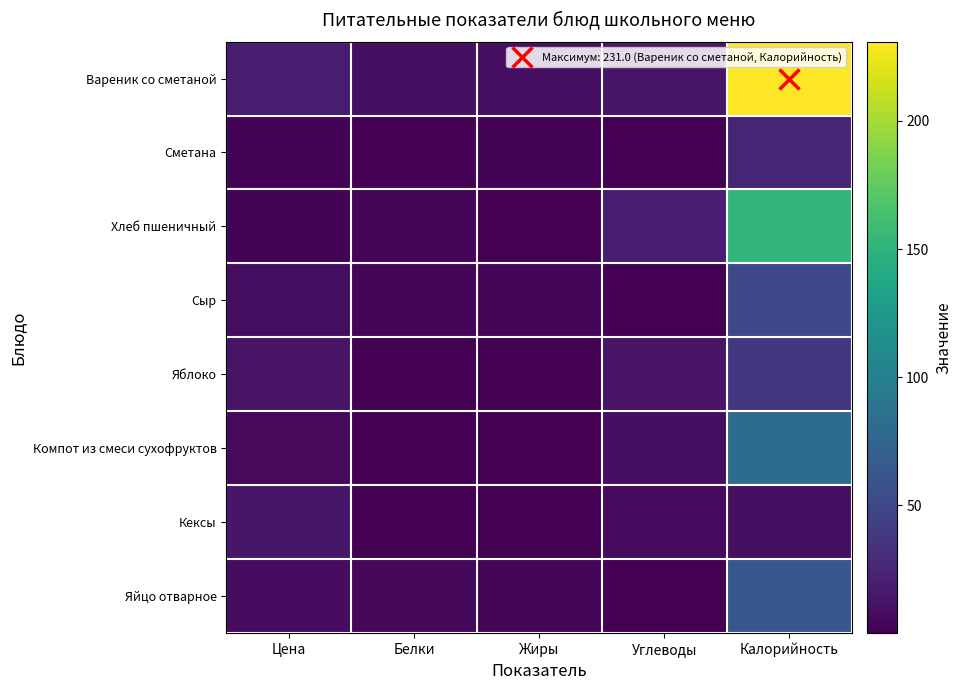

What is the smallest value displayed?

0.1